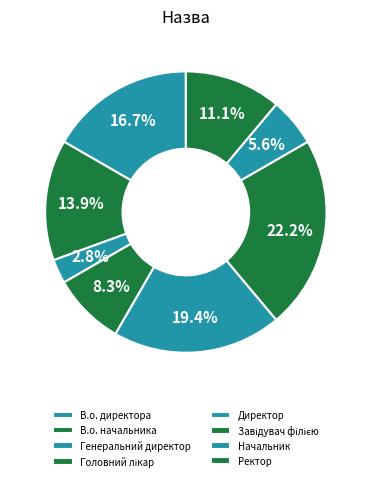

How many segments does this pie chart have?

8